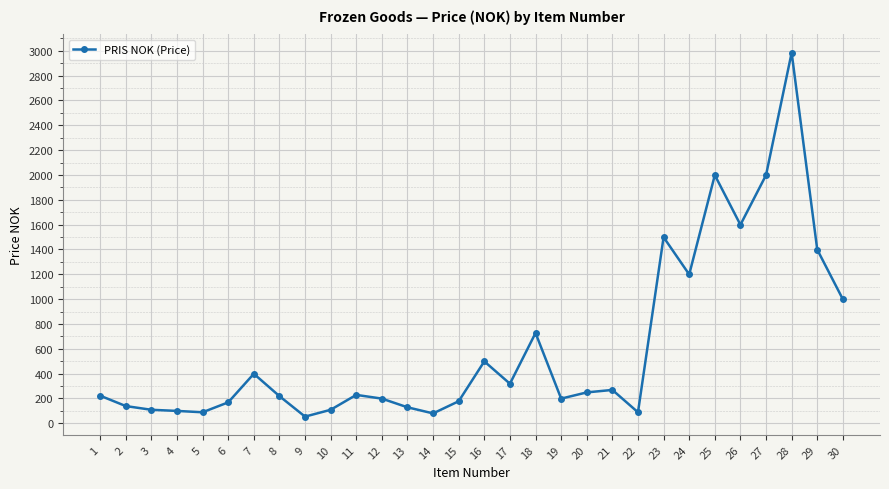

Is it true that the value at 1 is 222.5?

True